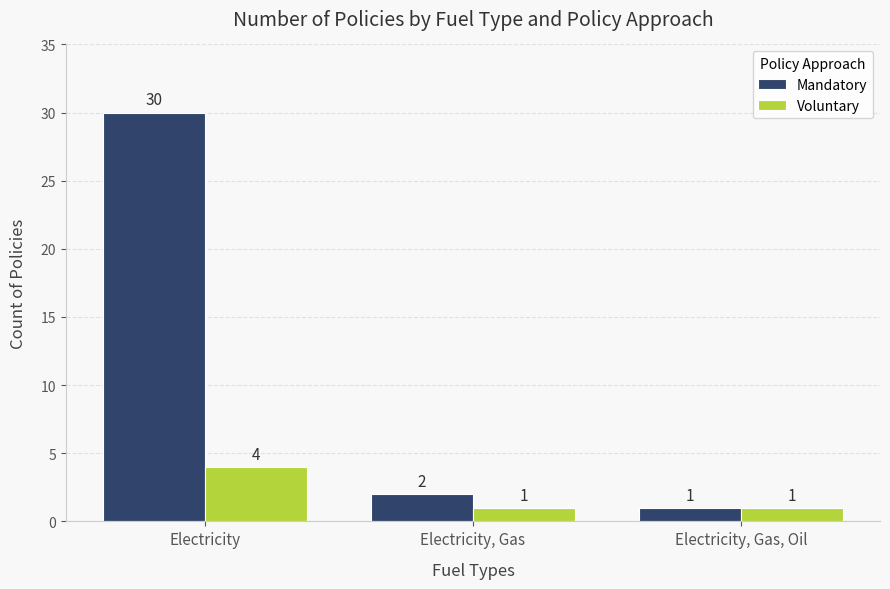

List the series in order of their overall mean, lowest first.

Voluntary, Mandatory